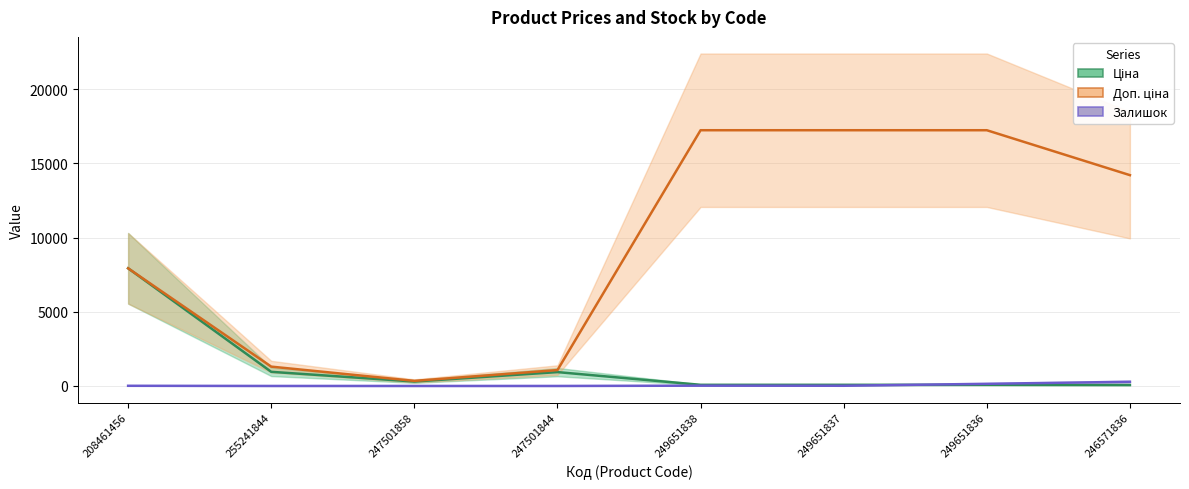

True or false: Залишок has a value of 11.0 at 208461456.

True